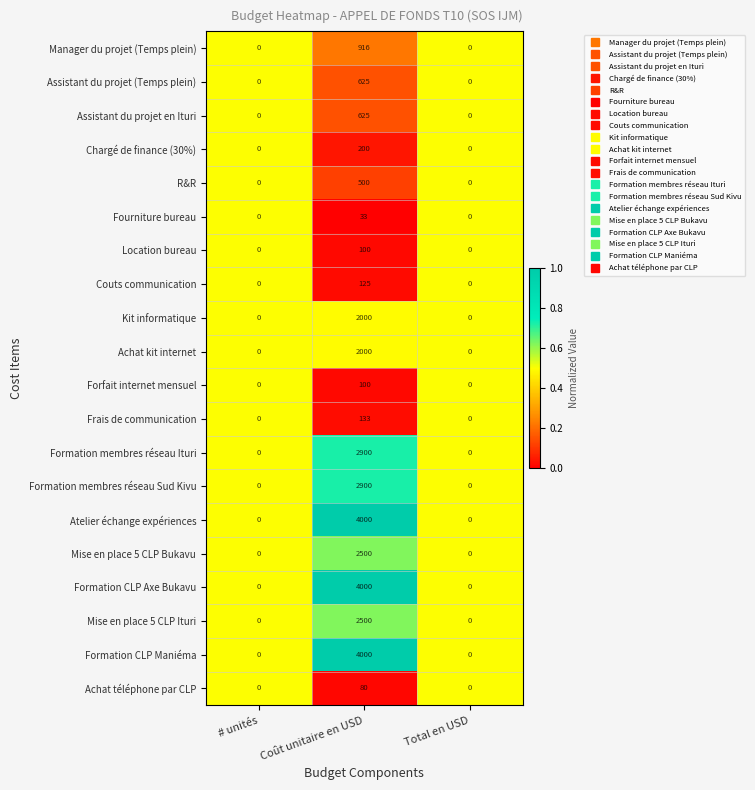

Is the value of Fourniture bureau at Coût unitaire en USD greater than the value of Couts communication at Coût unitaire en USD?

No